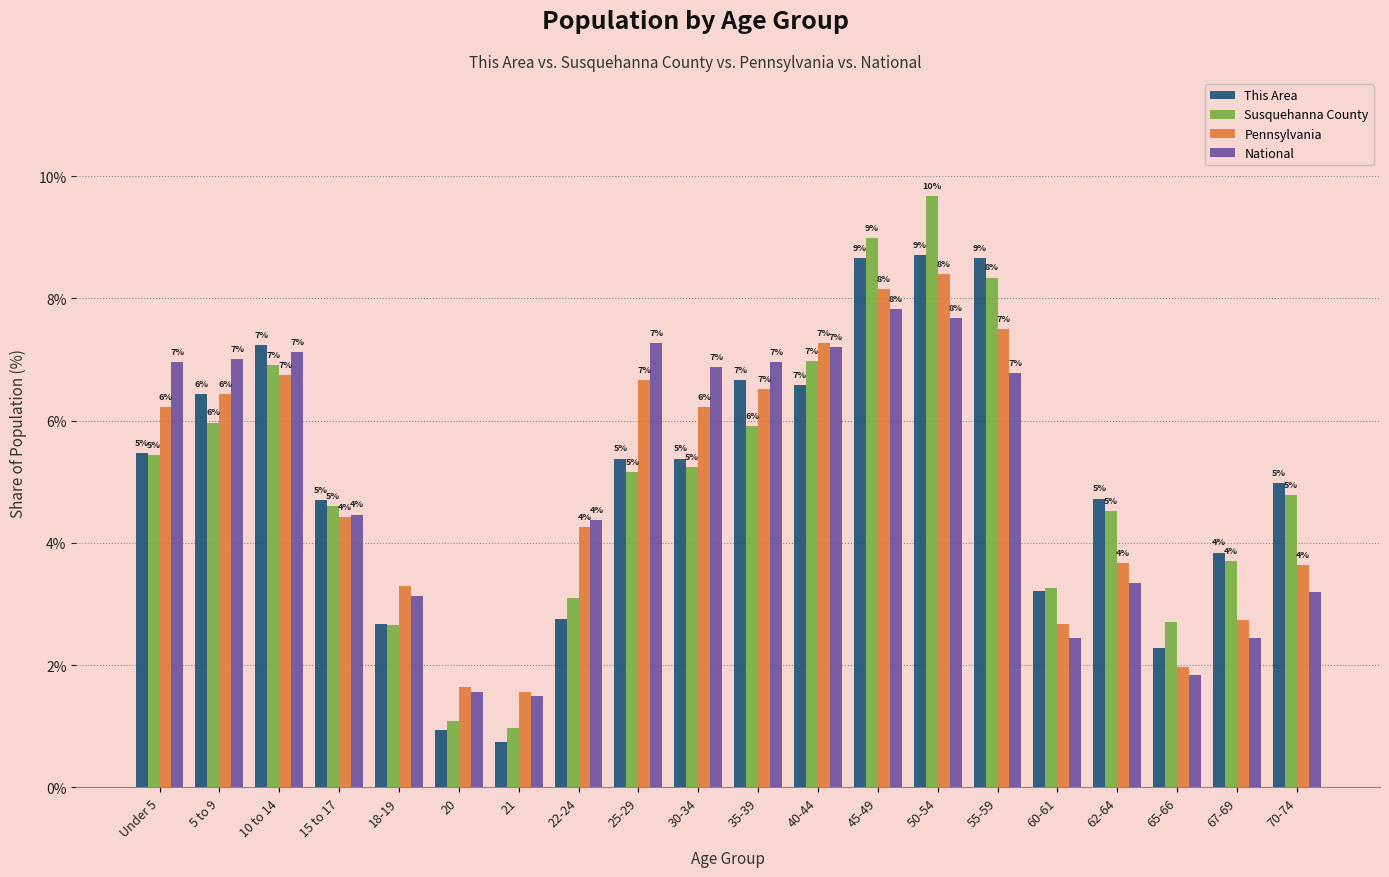

What is the label of the 3rd bar from the left?

10 to 14